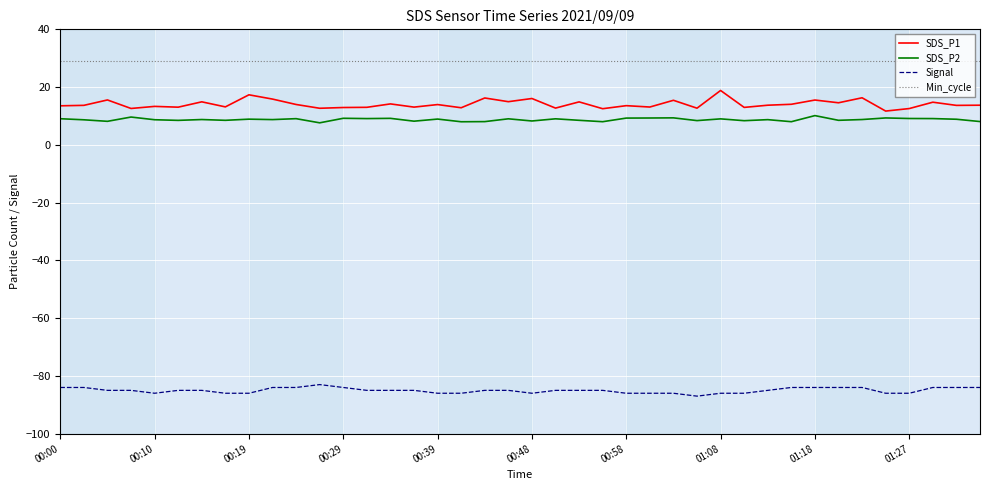

Count the number of categories in the chart.

40